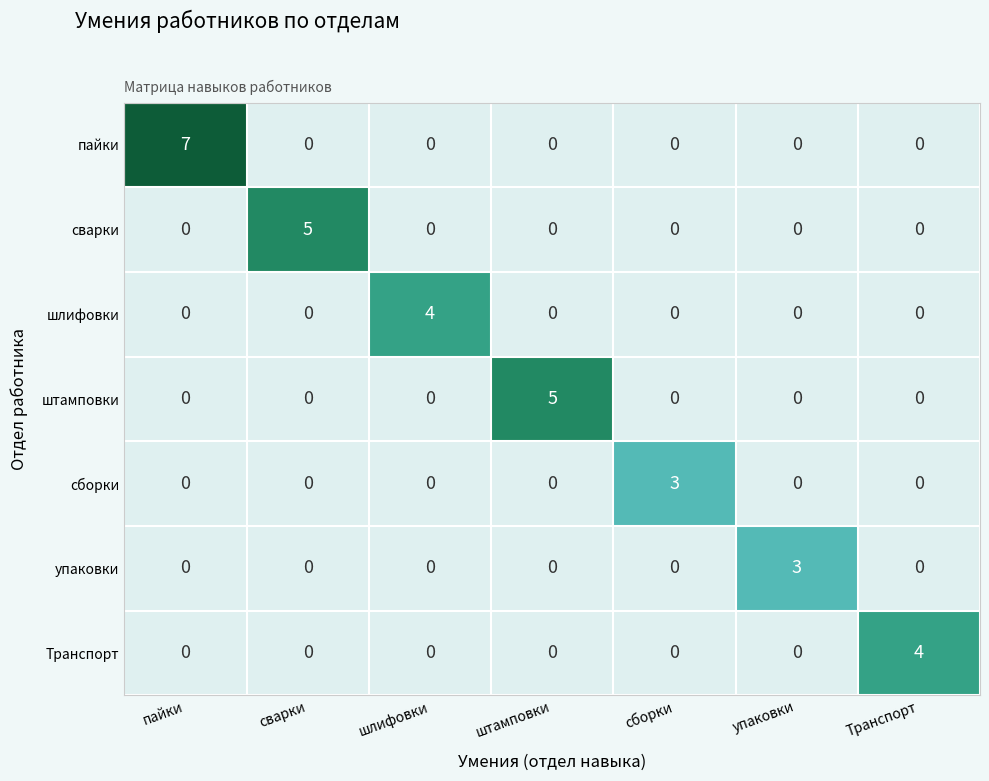

The value of Транспорт at сборки is -2. True or false?

False